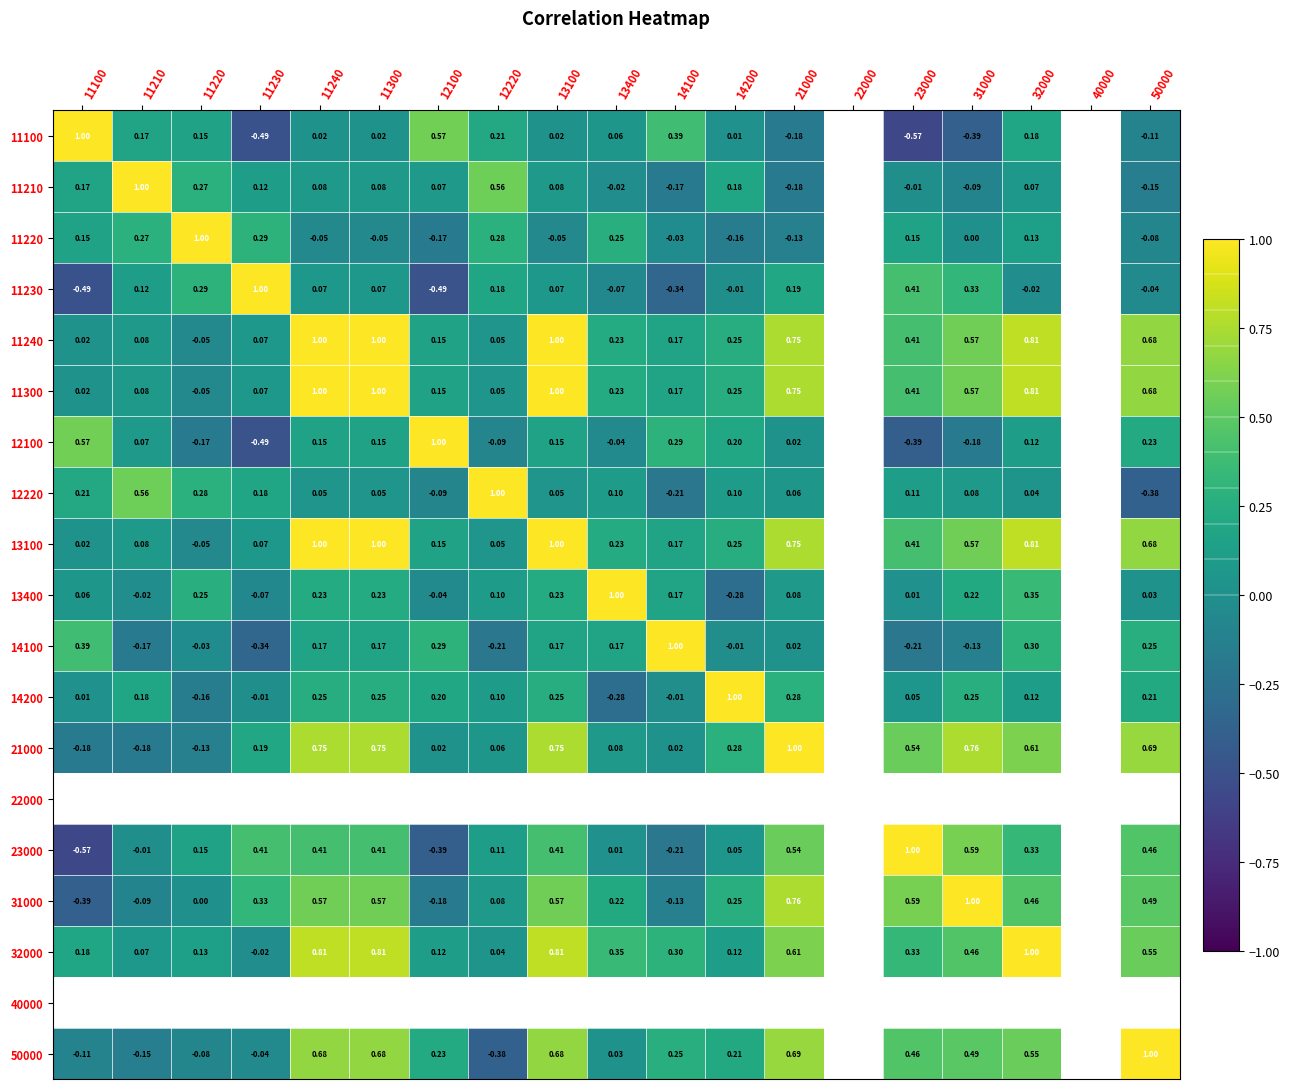

Is the value of 11300 at 13400 greater than the value of 23000 at 31000?

No